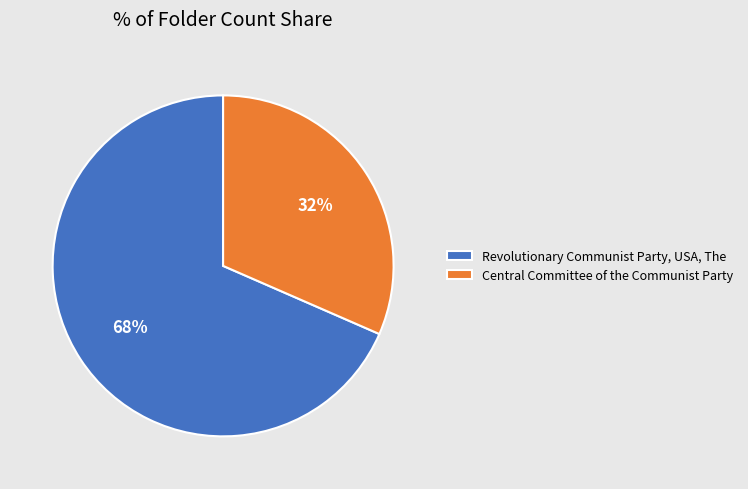

Does Revolutionary Communist Party, USA, The account for over 50% of the chart?

Yes